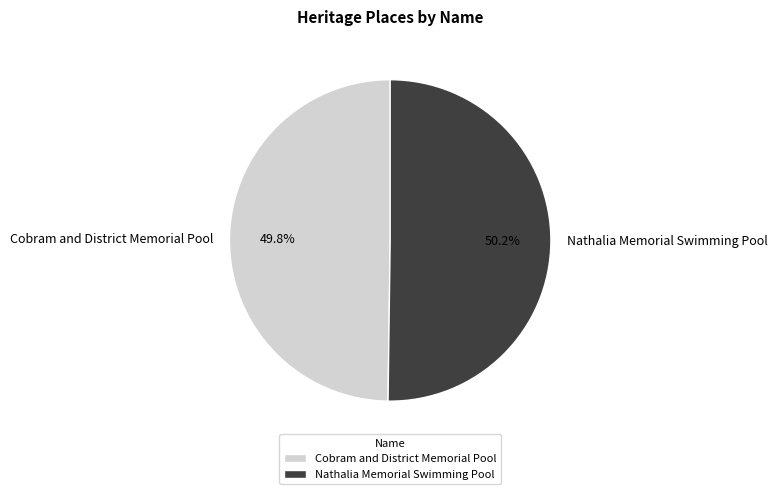

What portion of the pie excludes Cobram and District Memorial Pool?

50.2%